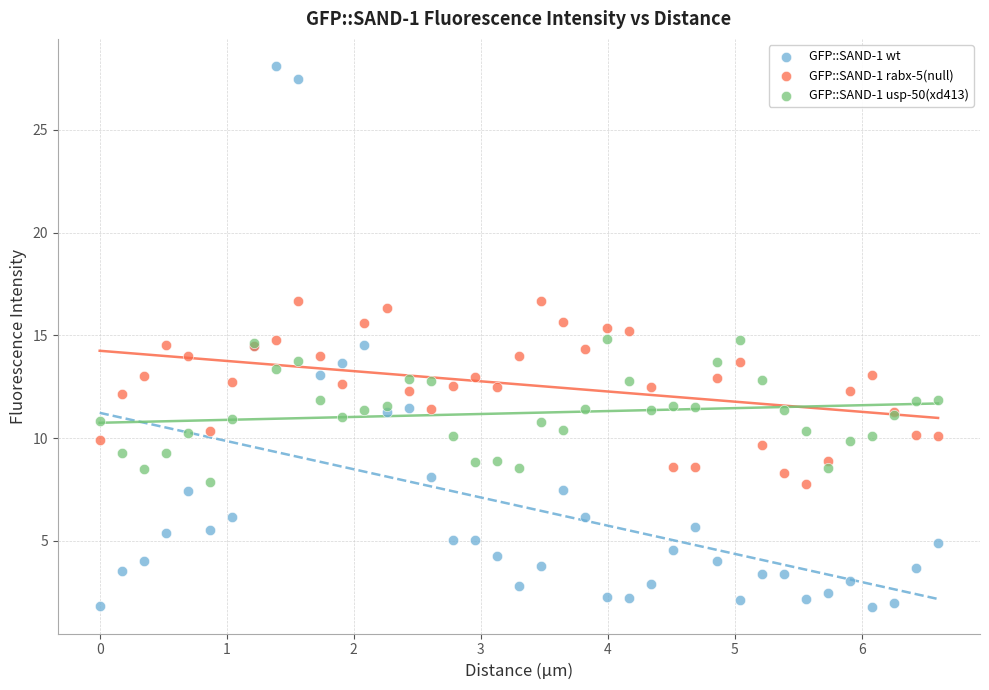

Which series reaches the maximum Y coordinate?

GFP::SAND-1 wt